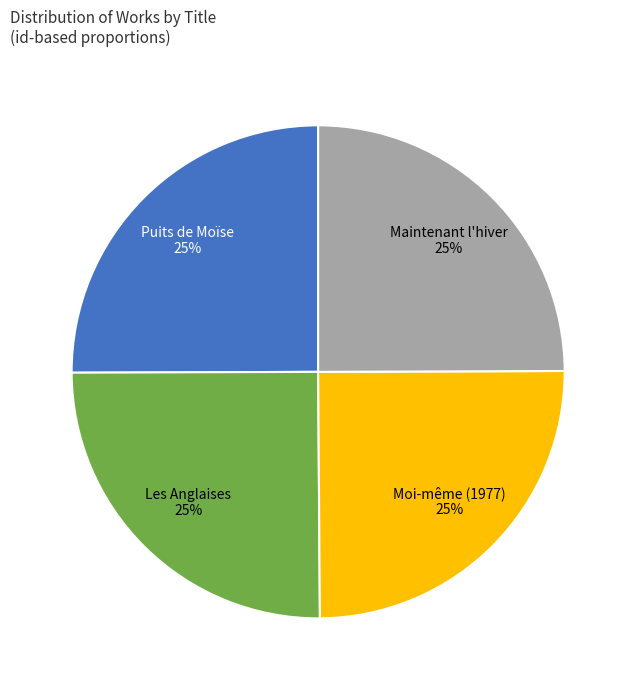

To the nearest percent, what is the average slice percentage?

25%